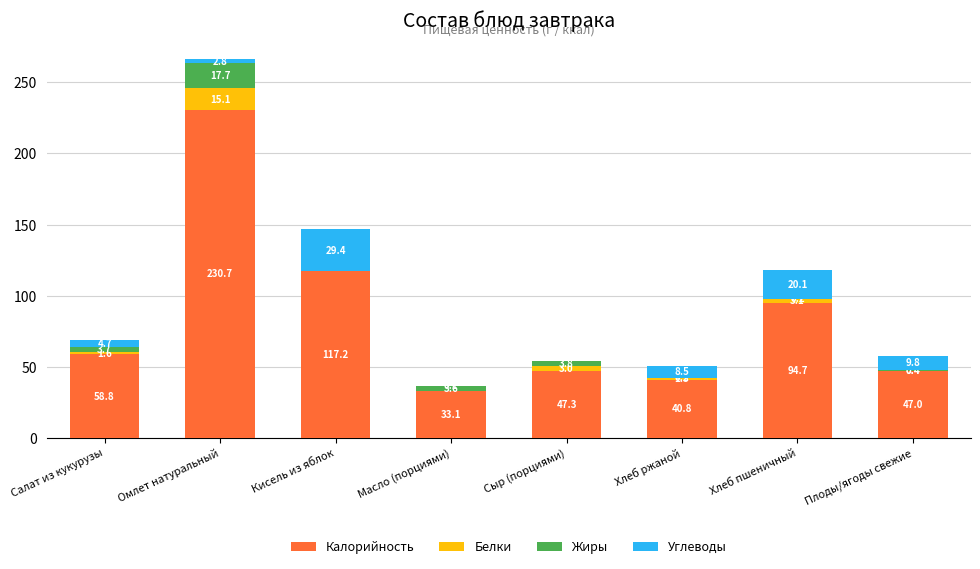

At which label does Калорийность first exceed 58?

Салат из кукурузы